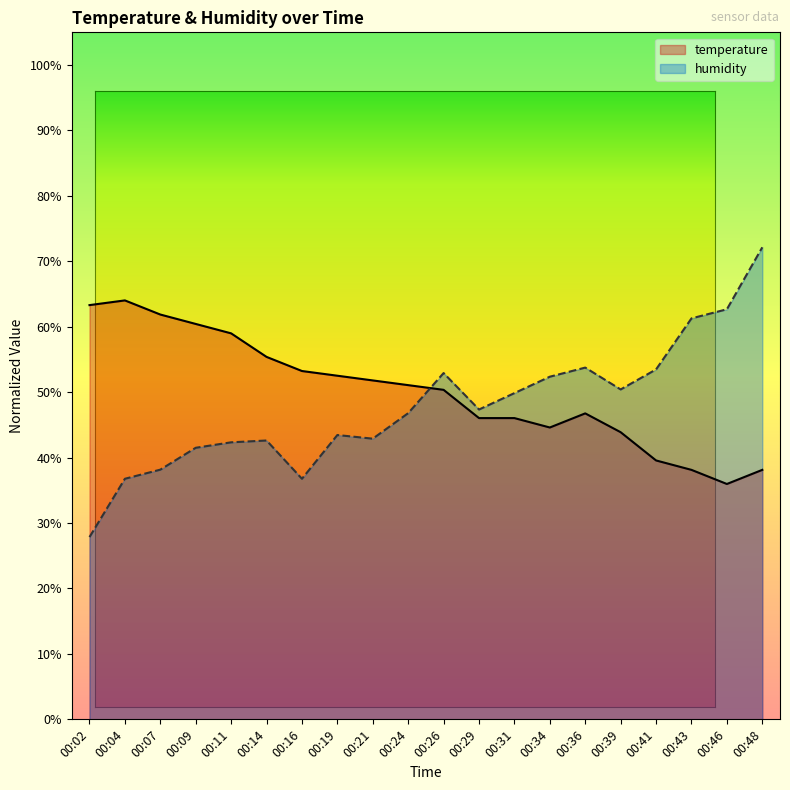

What are all the series names shown in the legend?

temperature, humidity